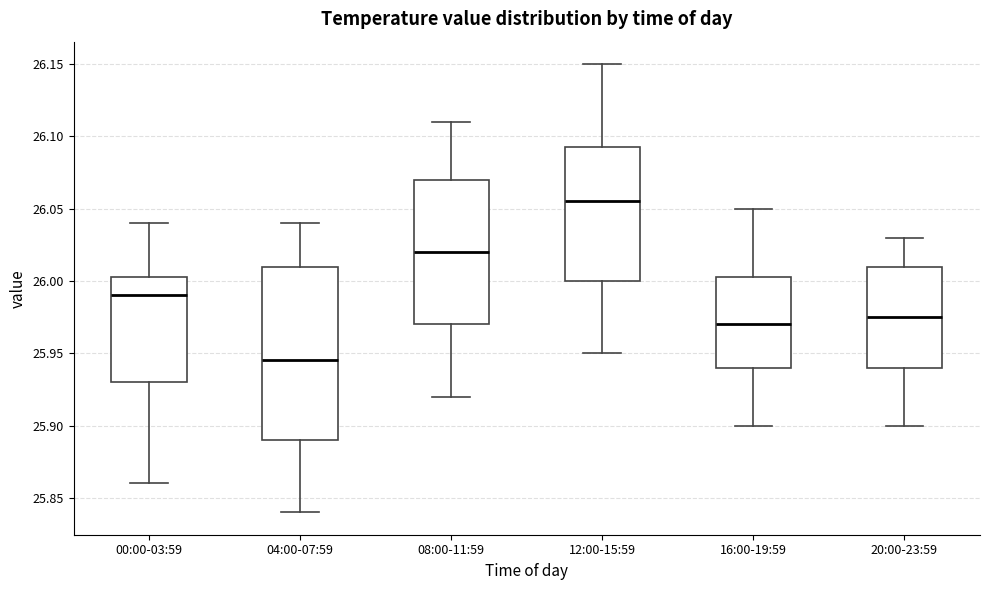

Which box is the tallest, from its lower edge to its upper edge?

04:00-07:59